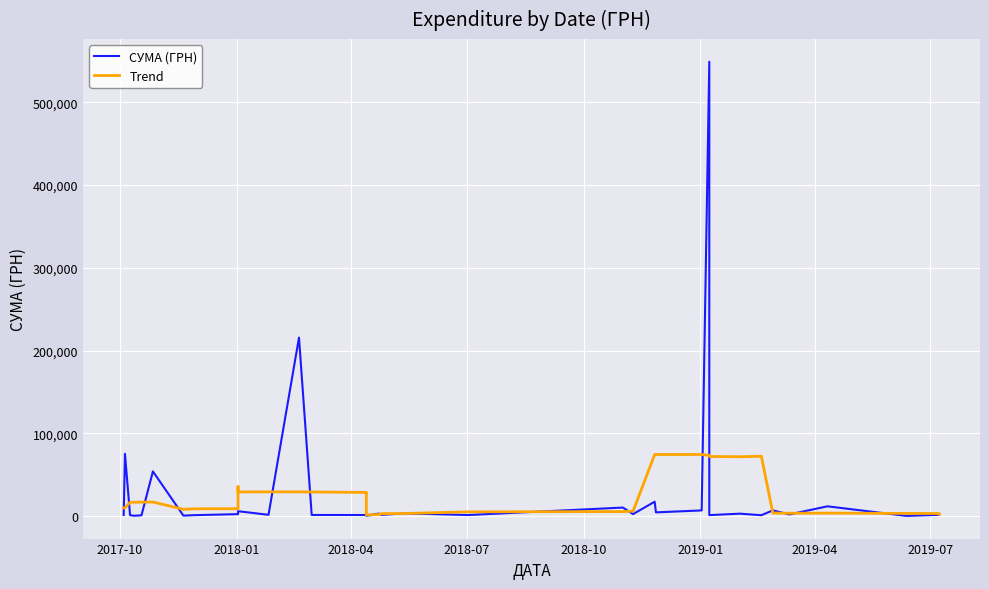

What is the difference between the maximum and minimum values in the СУМА (ГРН) series?

548719.6